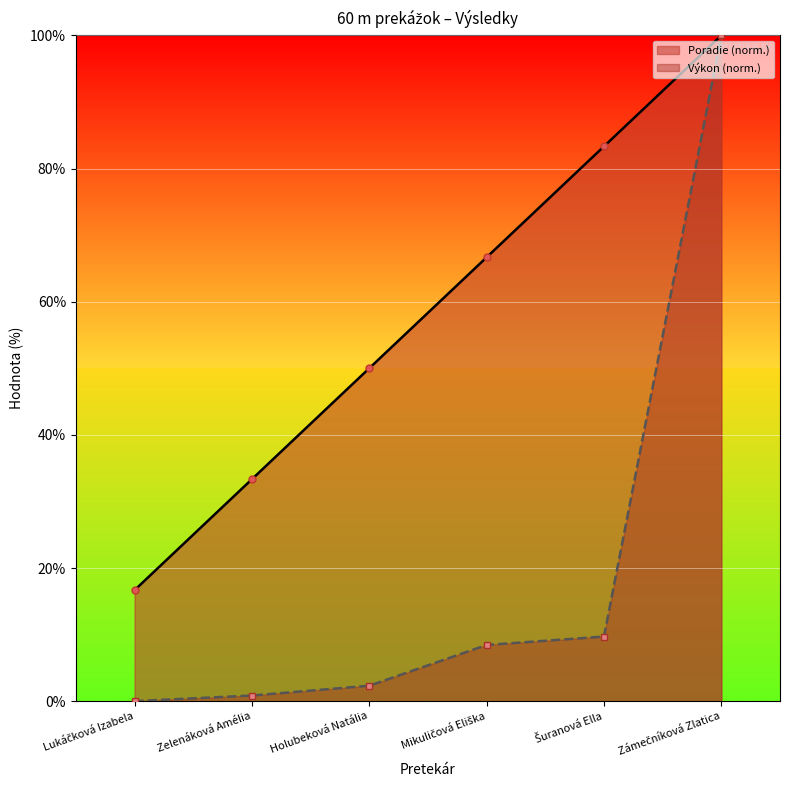

At which label is Výkon closest to 50?

Šuranová Ella